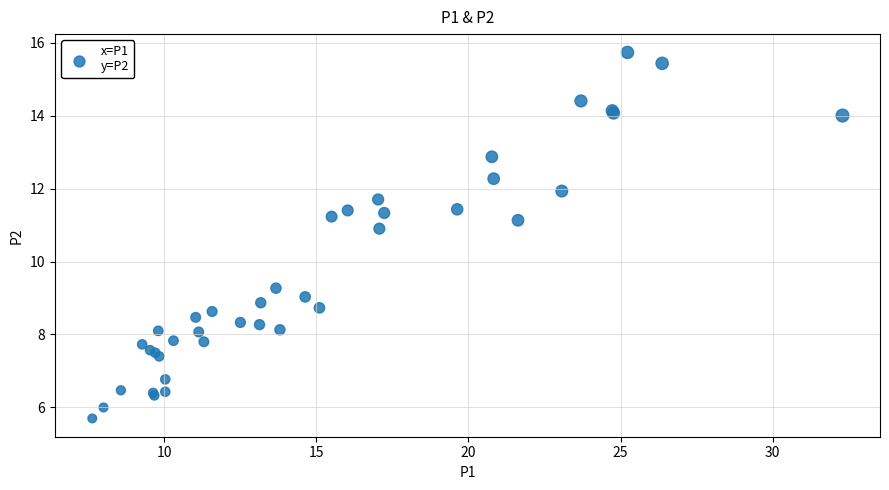

What Y value in the scatter plot is closest to 10?

9.3